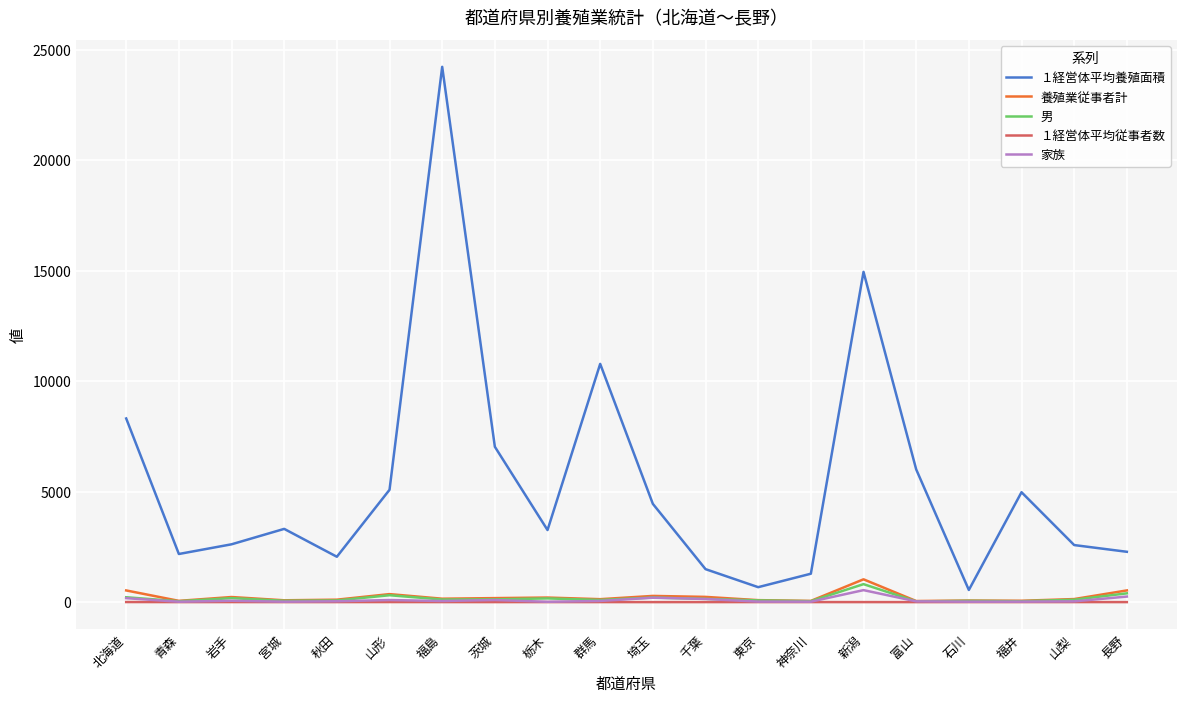

Which series has the largest range (max minus min)?

１経営体平均養殖面積